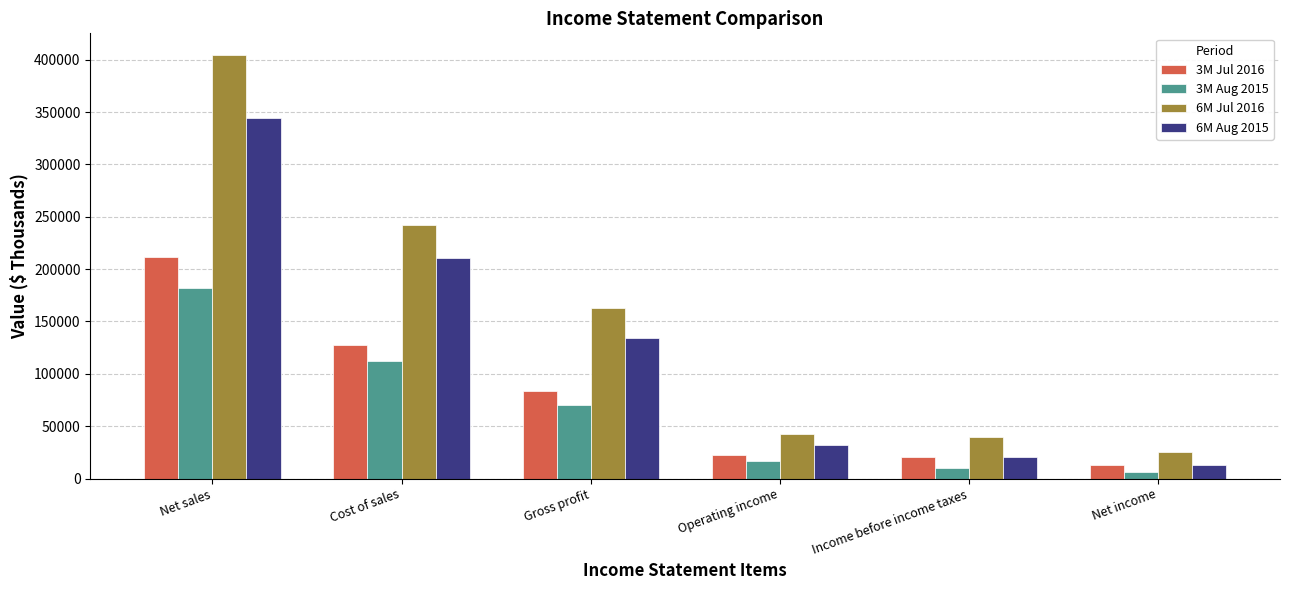

What is the value of the 6M Jul 2016 bar at the 4th from the left?

42964